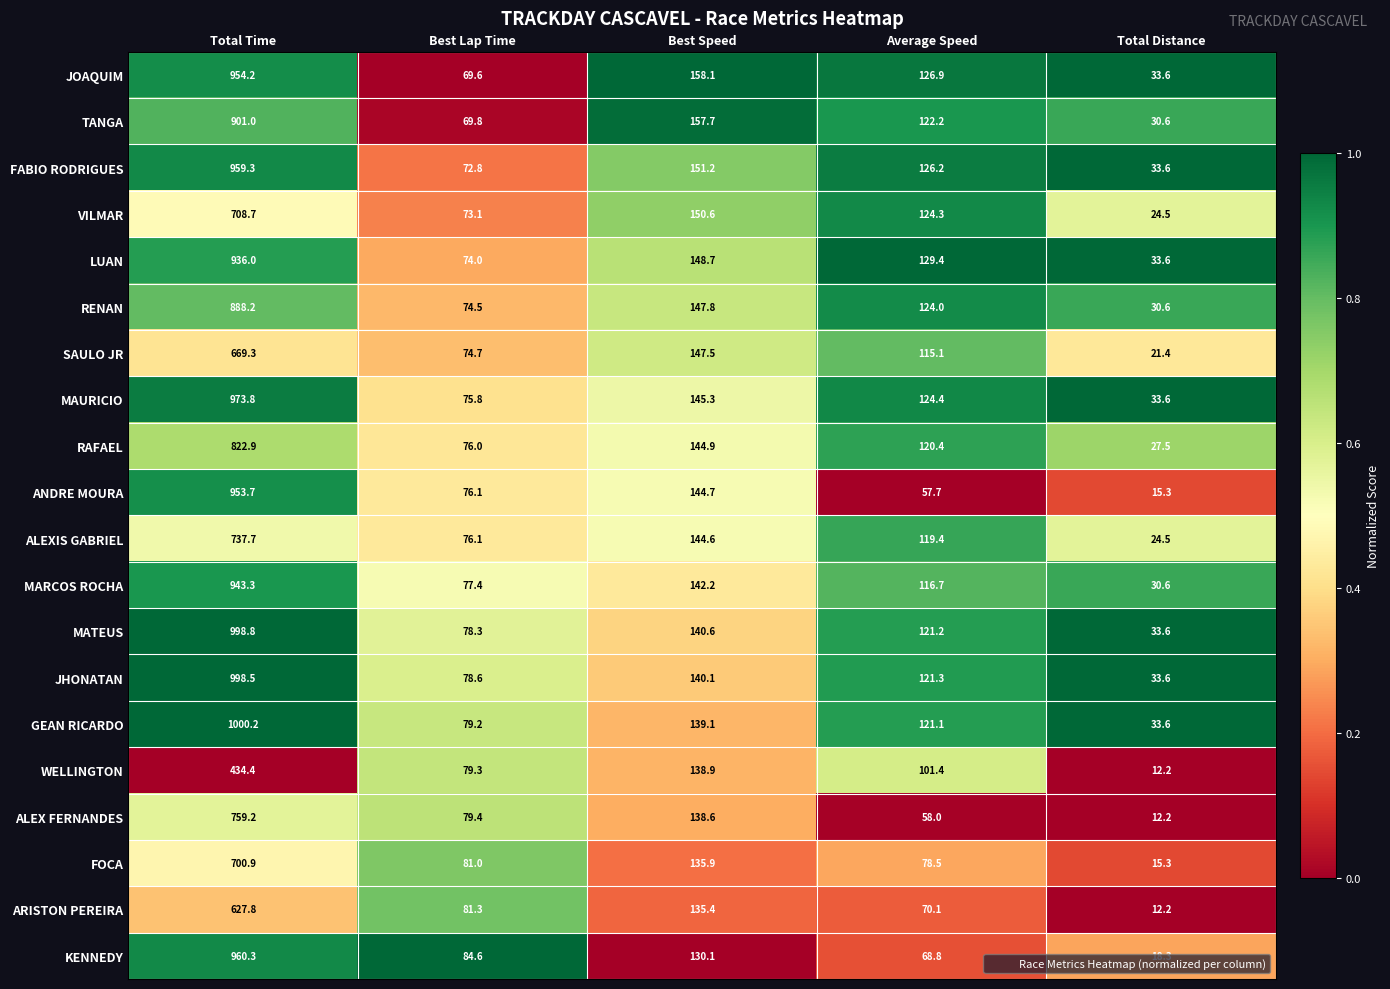

What is the spread (max minus min) of values at Total Distance?

21.4